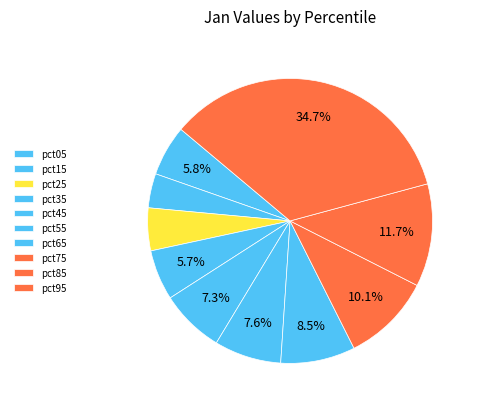

The pct75 slice represents 21% of the pie. True or false?

False